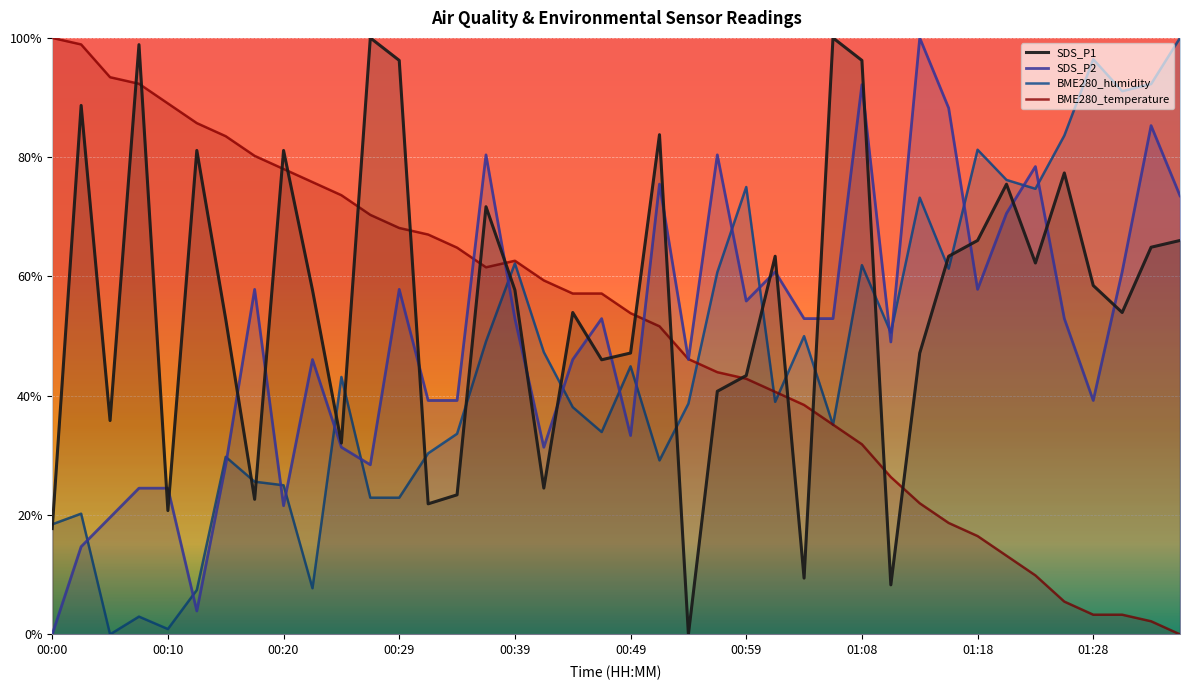

The value of SDS_P2 at 00:07 is 0.2. True or false?

True